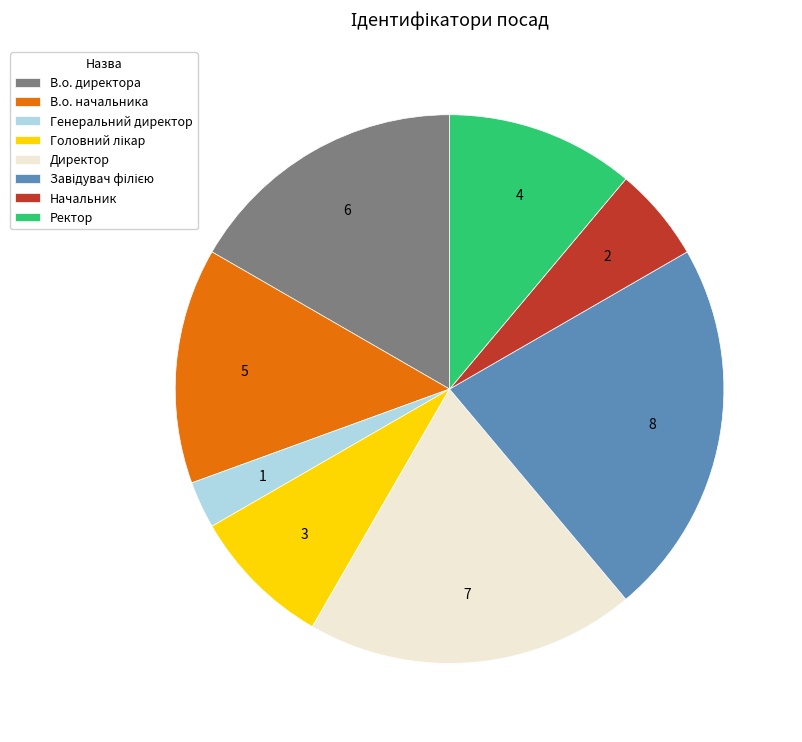

Which has a higher value, В.о. начальника or Начальник?

В.о. начальника